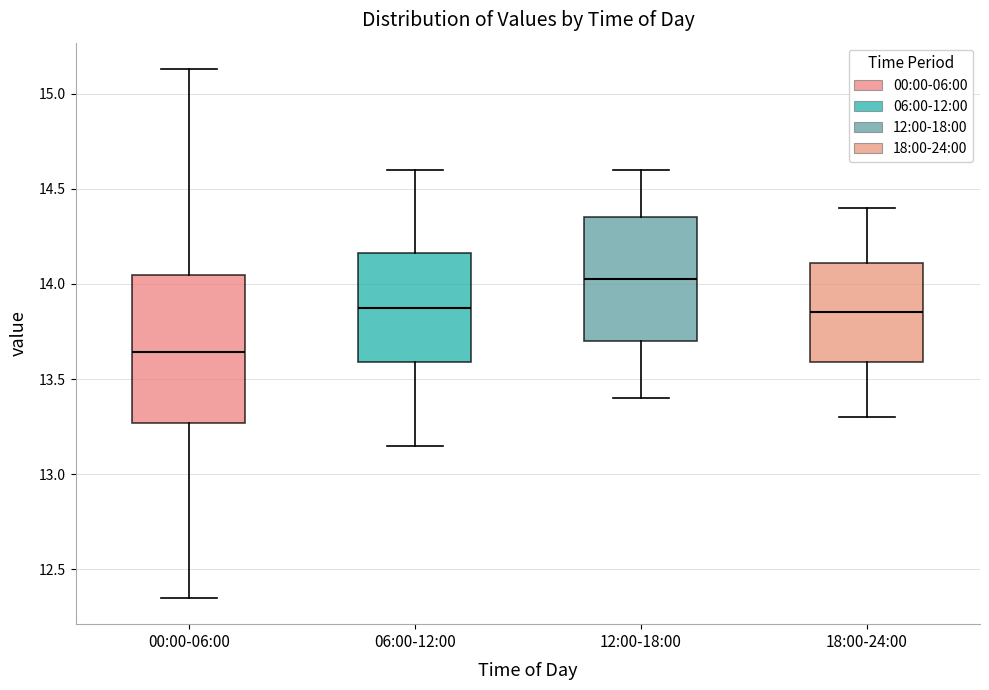

Which box's median line is the lowest?

00:00-06:00